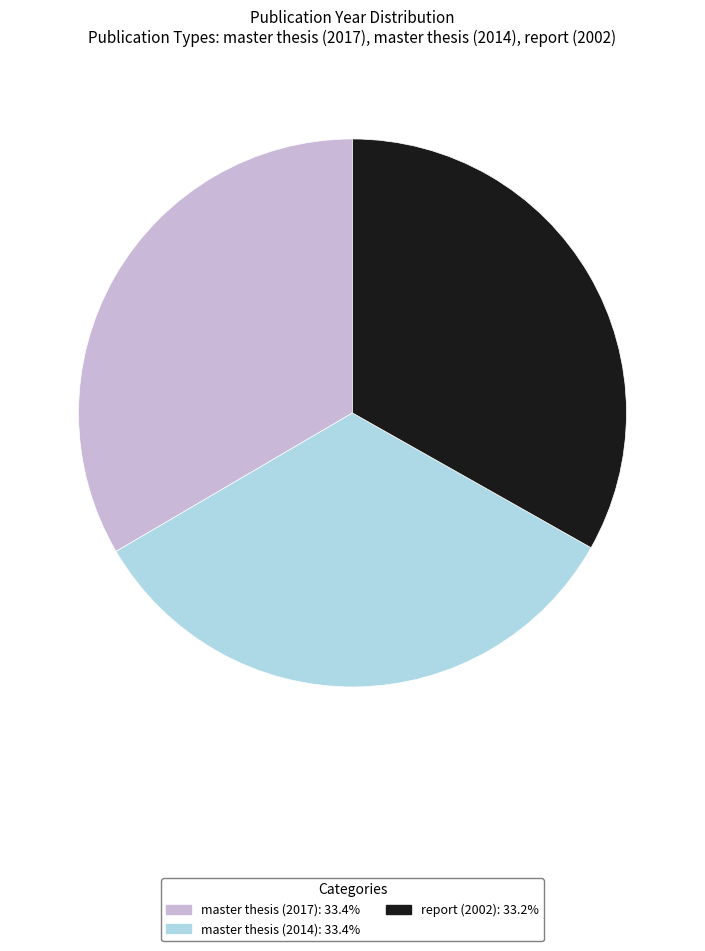

Is it true that report (2002) is 27% of the pie?

False